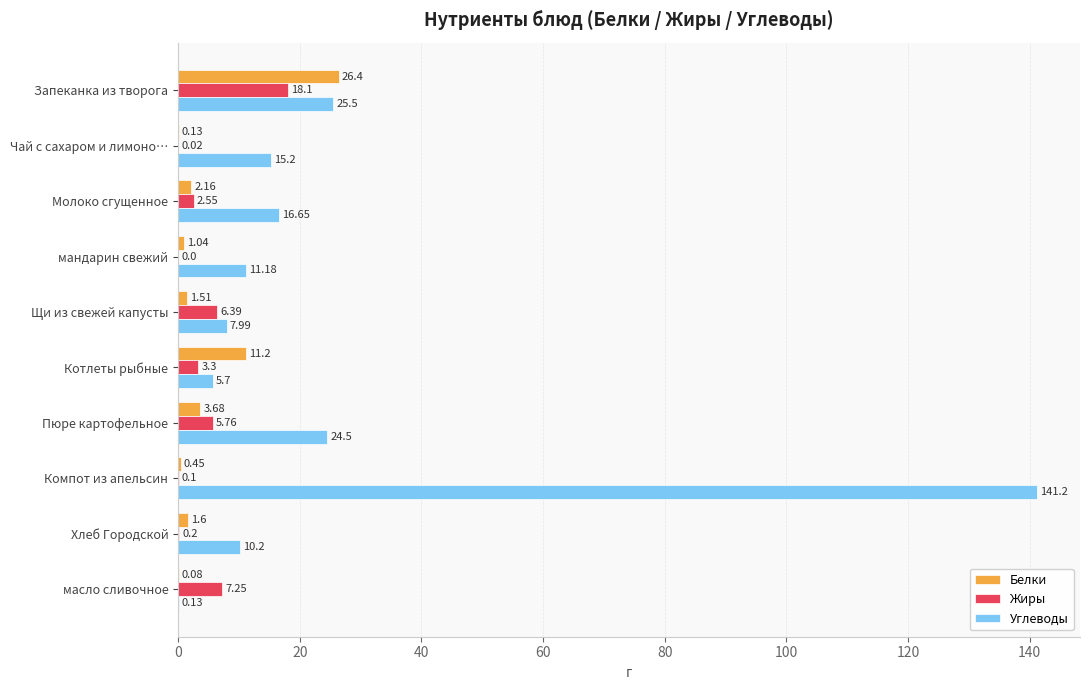

Which category has the highest value in the Жиры series?

Запеканка из творога